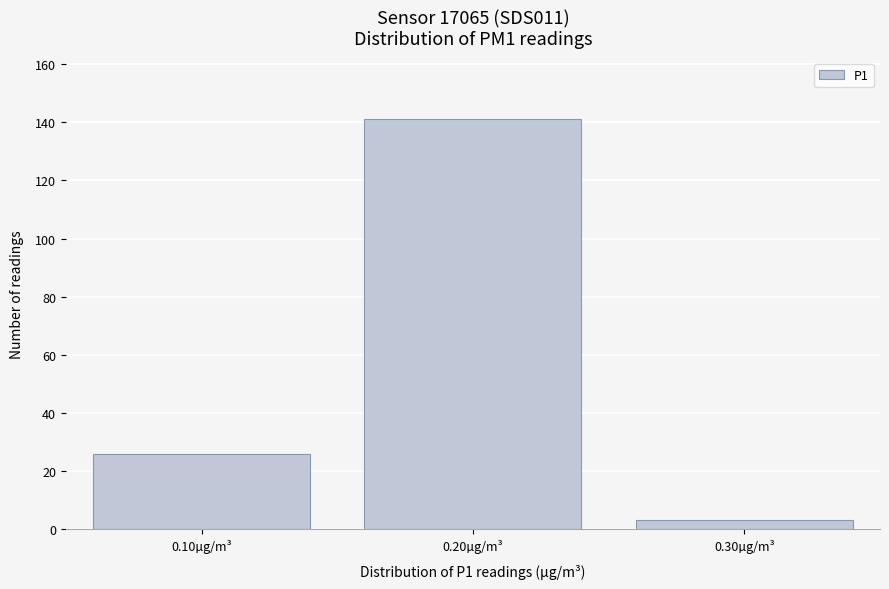

Reading left to right, extract all data points from this chart.

0.10µg/m³=26	0.20µg/m³=141	0.30µg/m³=3